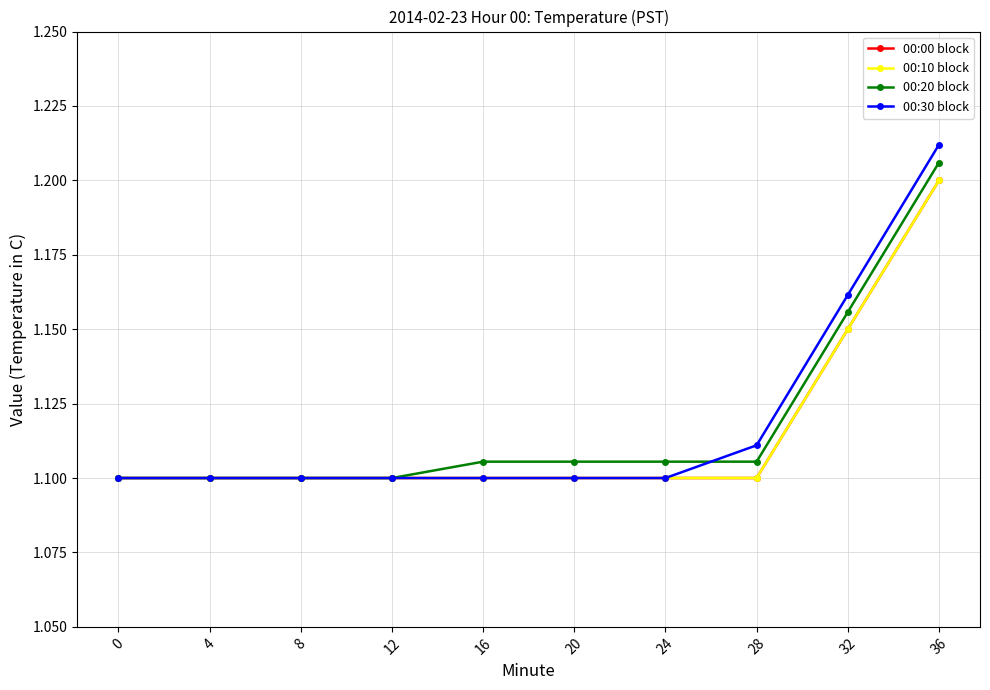

How many lines are shown in the chart?

4